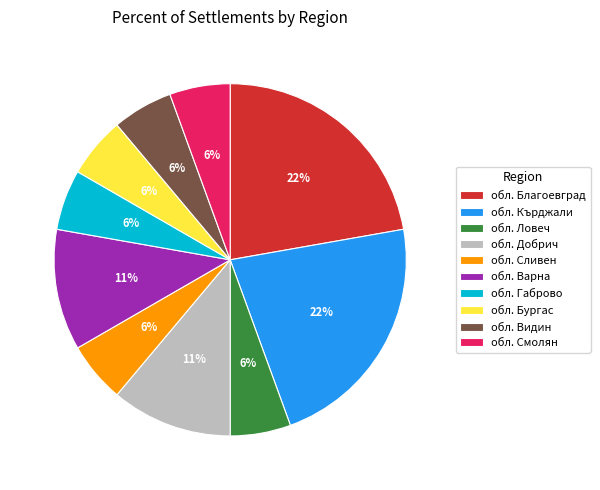

How many segments does this pie chart have?

10